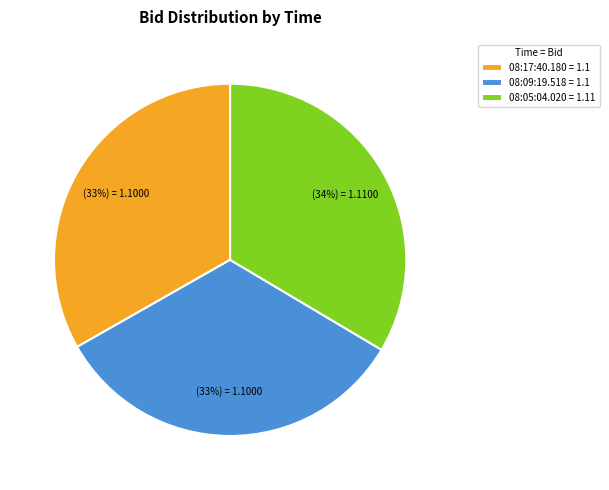

Combined, do 08:17:40.180 and 08:09:19.518 account for over 50%?

Yes